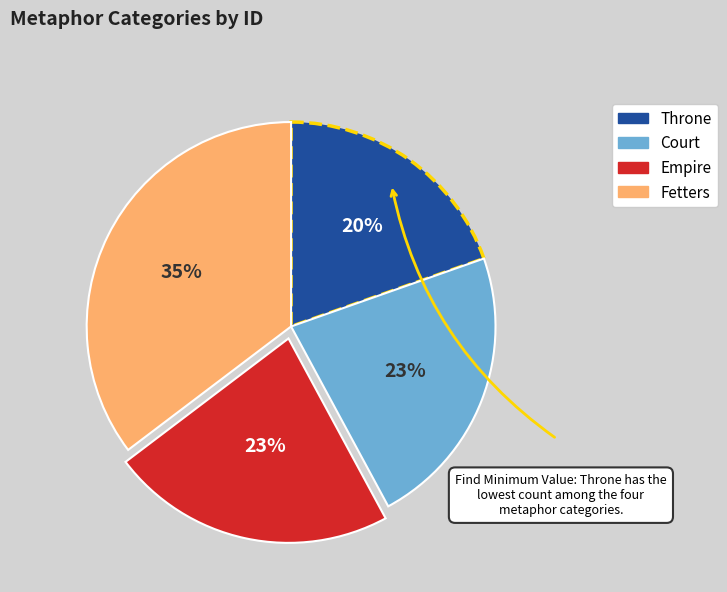

How many segments does this pie chart have?

4